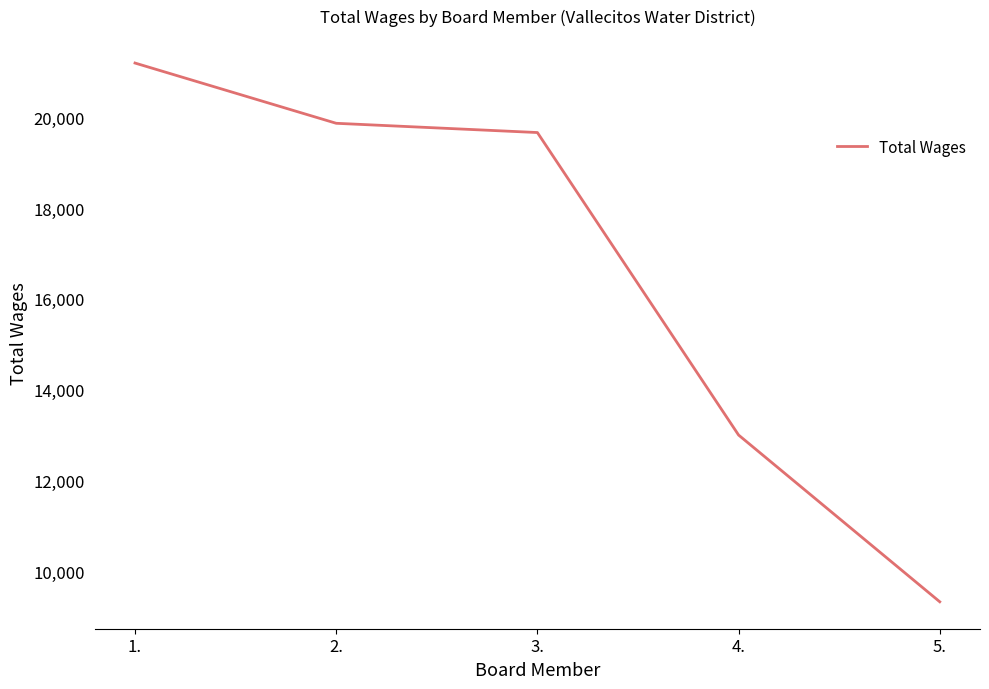

What position from the left is 2.?

2